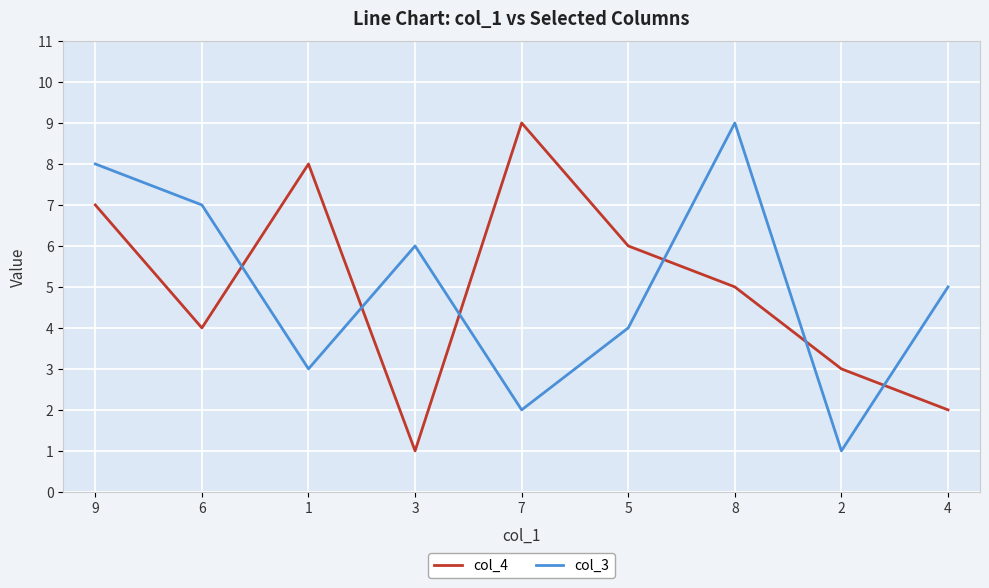

Which series changed the most between 9 and 6?

col_4